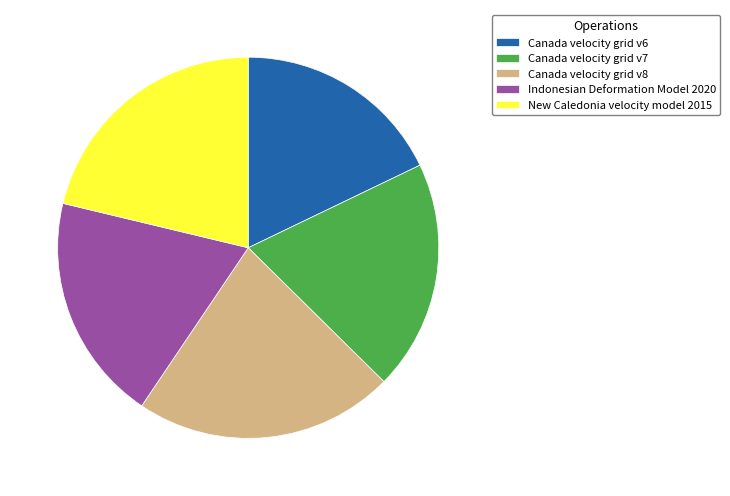

Does Indonesian Deformation Model 2020 represent more than half of the total?

No